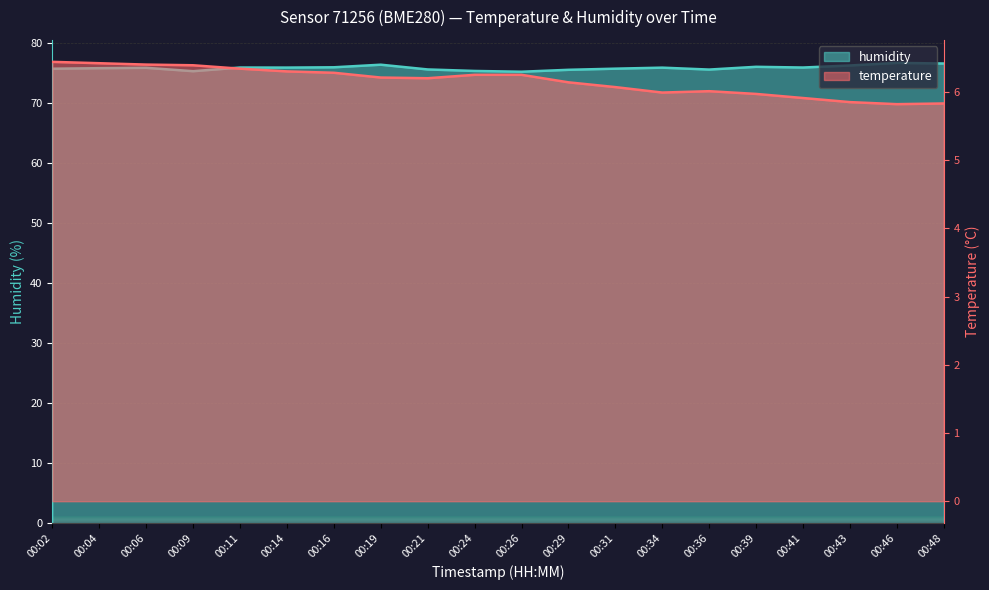

Is the value of temperature at 00:09 greater than the value of humidity at 00:06?

No